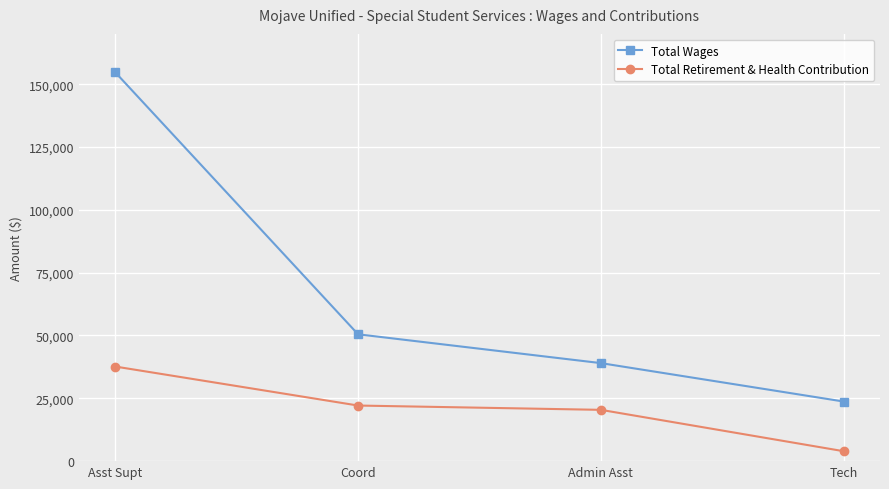

What is the spread (max minus min) of values at Tech?

19763